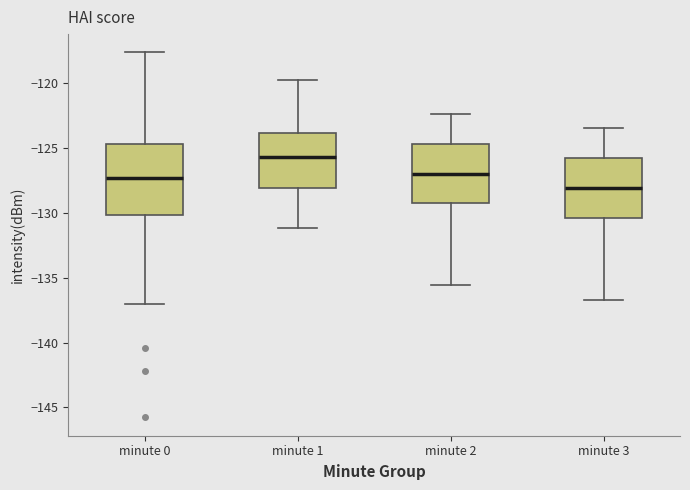

Which box is the tallest, from its lower edge to its upper edge?

minute 0